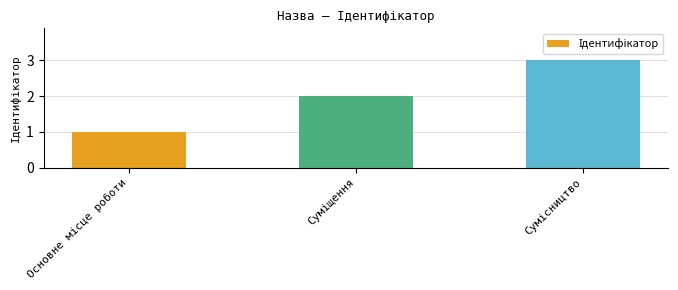

What is the sum of all values?

6